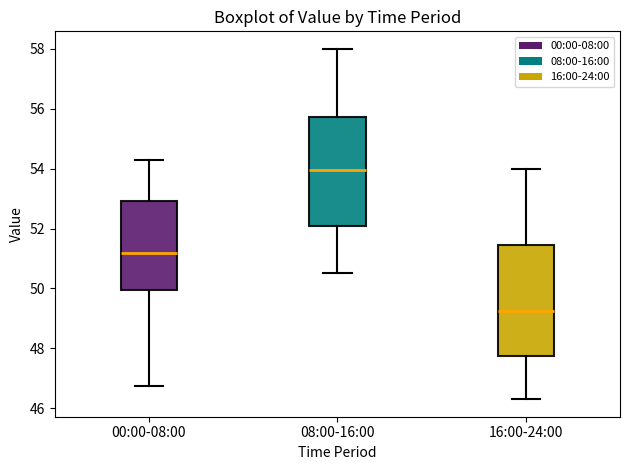

Reading left to right, read every box against the y-axis: the position of its median line, the range the box covers, and the ends of its whiskers. The values are not printed on the chart, so give them approximately, as read against the axis.

00:00-08:00: median 51.2, box 50.0 to 53.0, whiskers 46.8 to 54.4
08:00-16:00: median 54.0, box 52.0 to 55.8, whiskers 50.6 to 58.0
16:00-24:00: median 49.2, box 47.8 to 51.4, whiskers 46.4 to 54.0